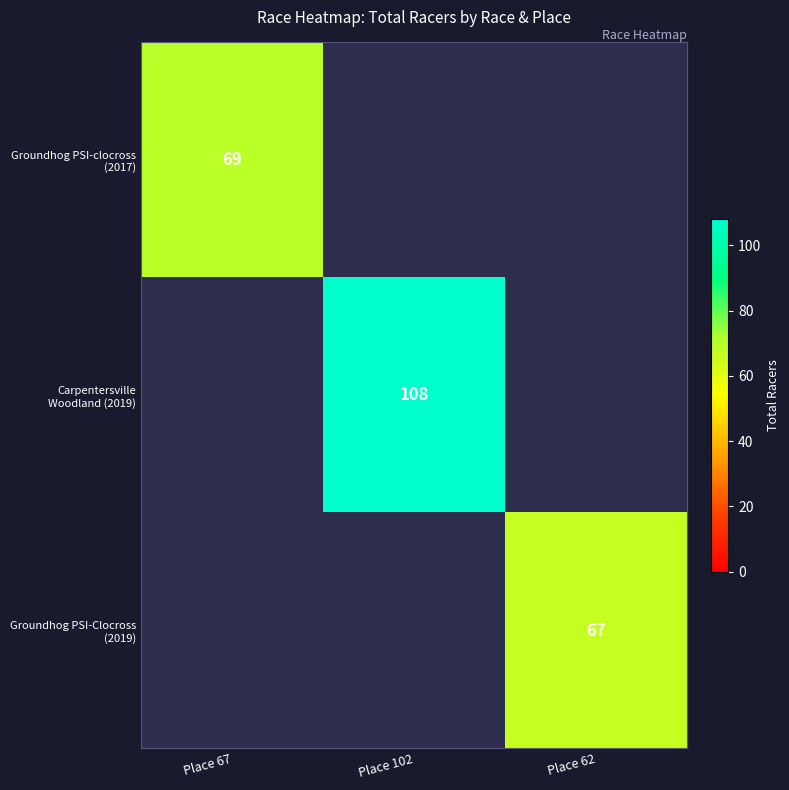

Rank the categories by Groundhog PSI-clocross (2017) value from highest to lowest.

Place 67, Place 102, Place 62